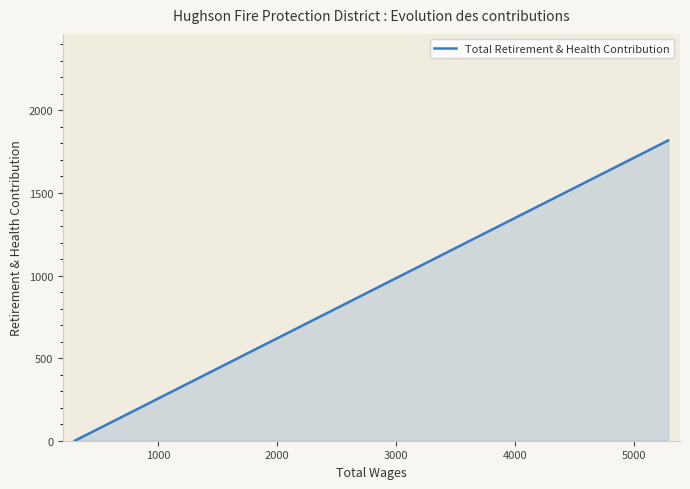

Count the number of values greater than 0.

1